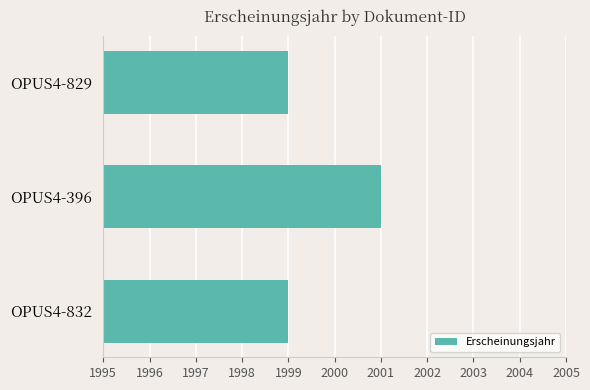

What is the greatest value displayed?

2001